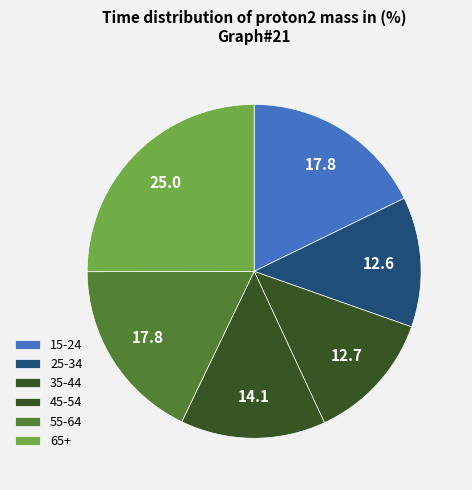

Rank the categories by value from highest to lowest.

65+, 55-64, 15-24, 45-54, 35-44, 25-34